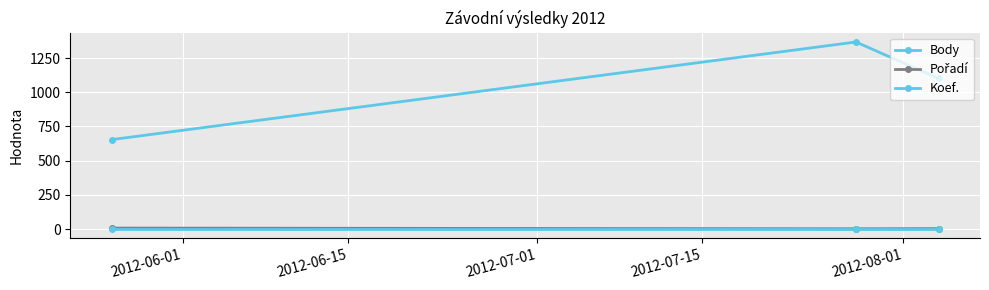

How many data points in Body are less than 1101?

1